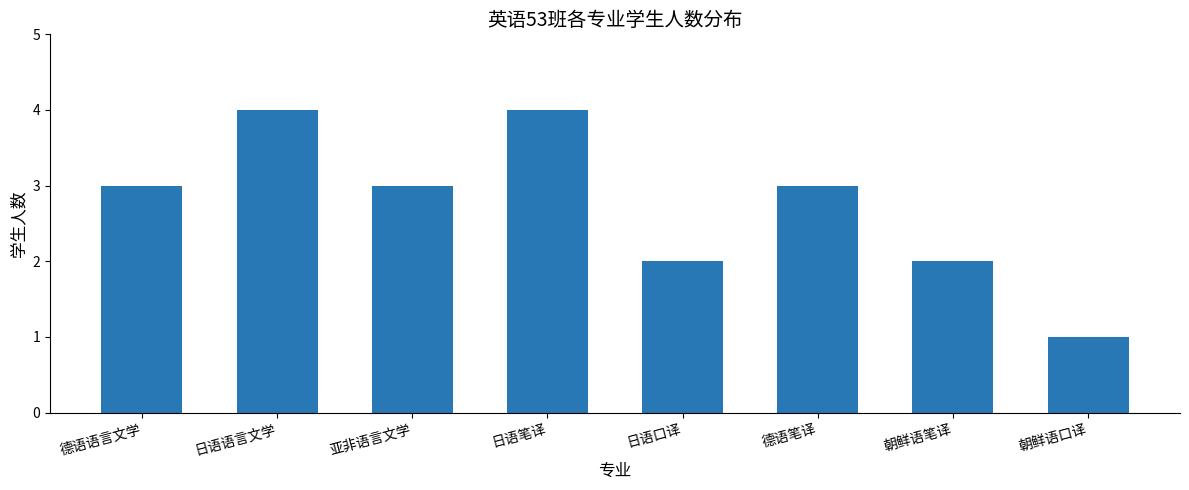

What is the label of the 8th bar from the right?

德语语言文学